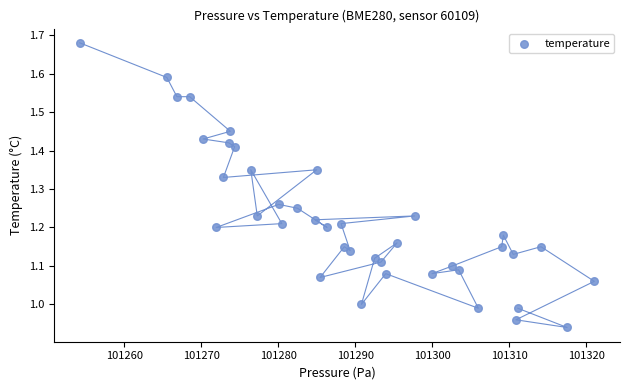

What is the range of Y values (max minus min)?

0.7